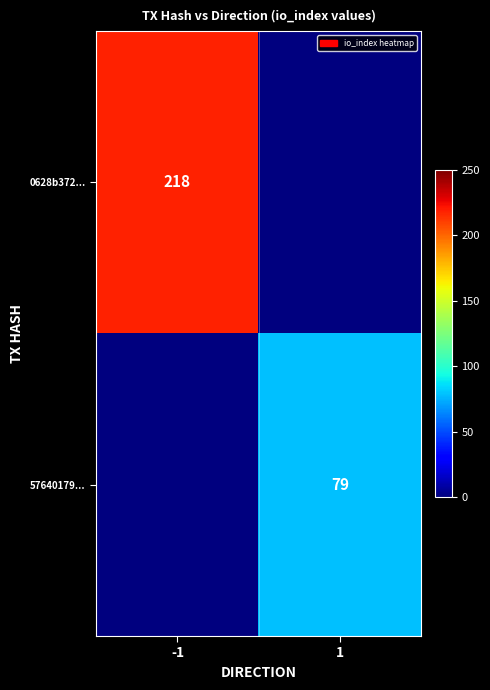

The 57640179... series shows 79 at 1. True or false?

True